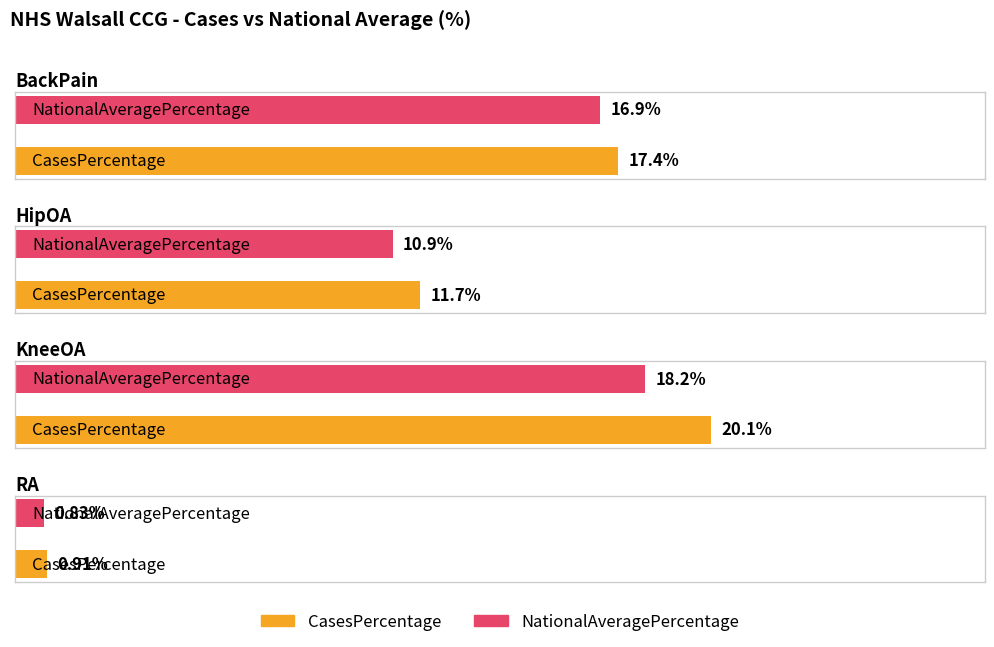

List the labels in order of CasesPercentage value, largest first.

KneeOA, BackPain, HipOA, RA